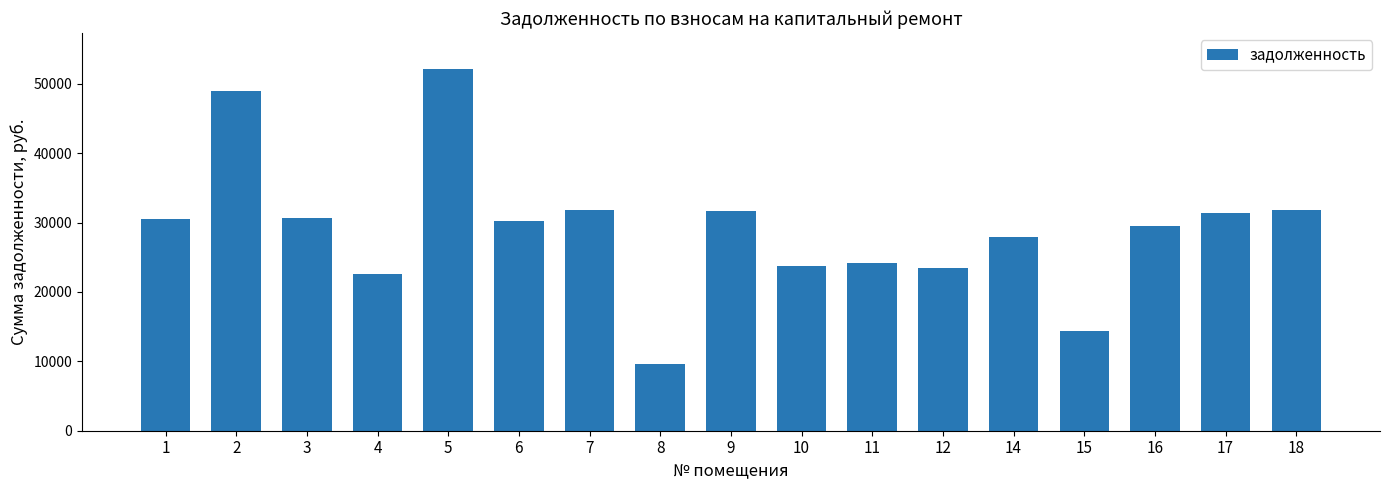

Between 10 and 3, which is larger?

3